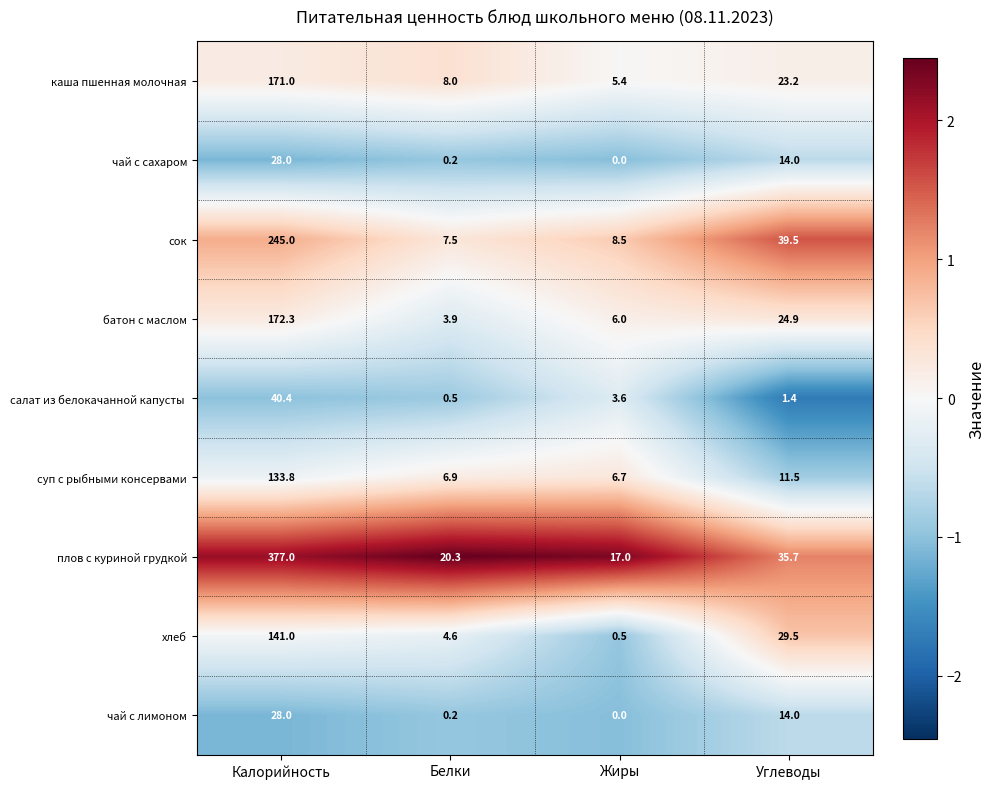

Is it true that каша пшенная молочная equals 2.4 at Белки?

False